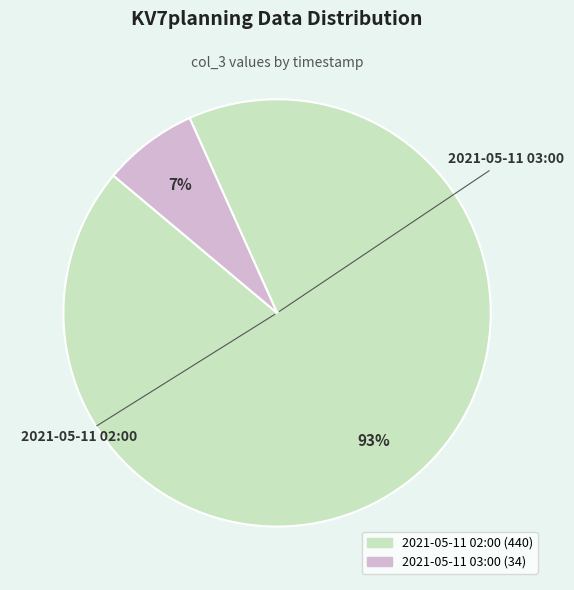

Rank the categories by value from lowest to highest.

2021-05-11 03:00, 2021-05-11 02:00